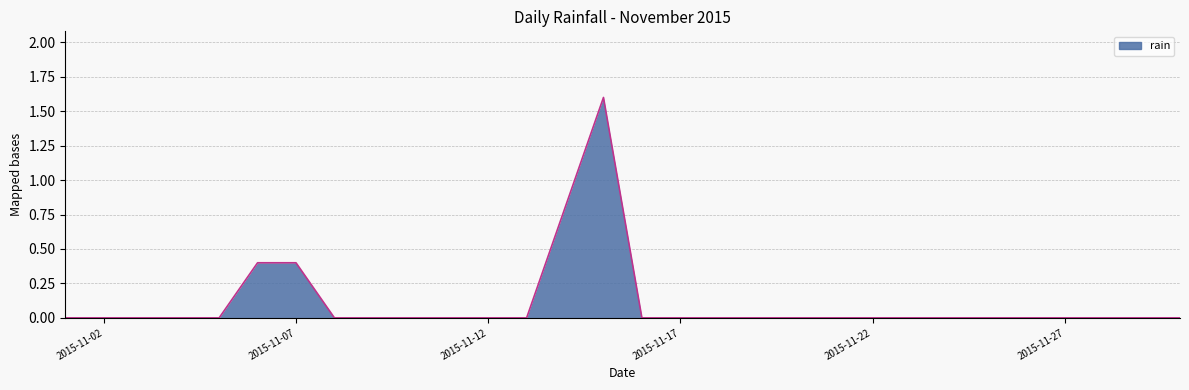

What is the difference between the maximum and second lowest values?

1.6